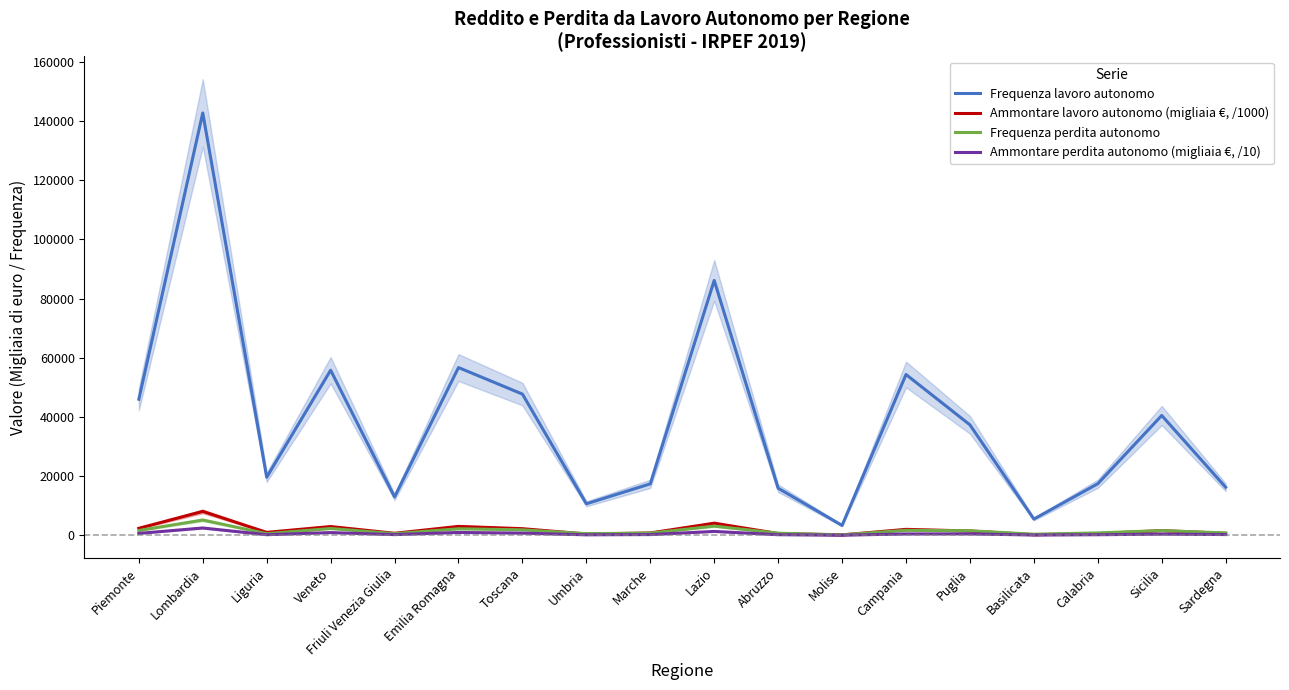

How many intersections are there between Frequenza perdita autonomo and Ammontare lavoro autonomo (migliaia €, /1000)?

5